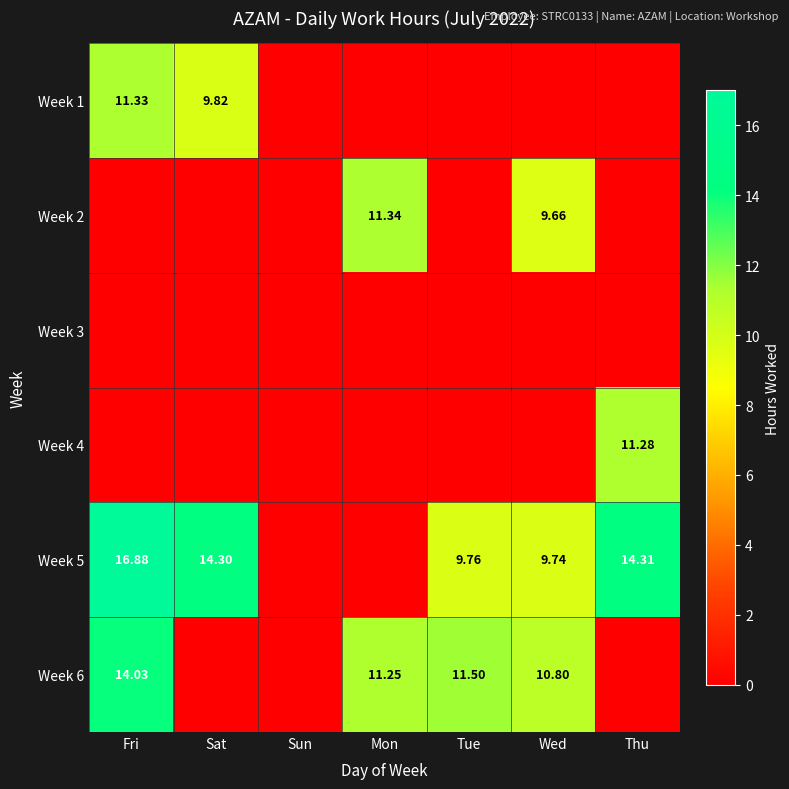

Where is Week 5 nearest to the value 8?

Wed